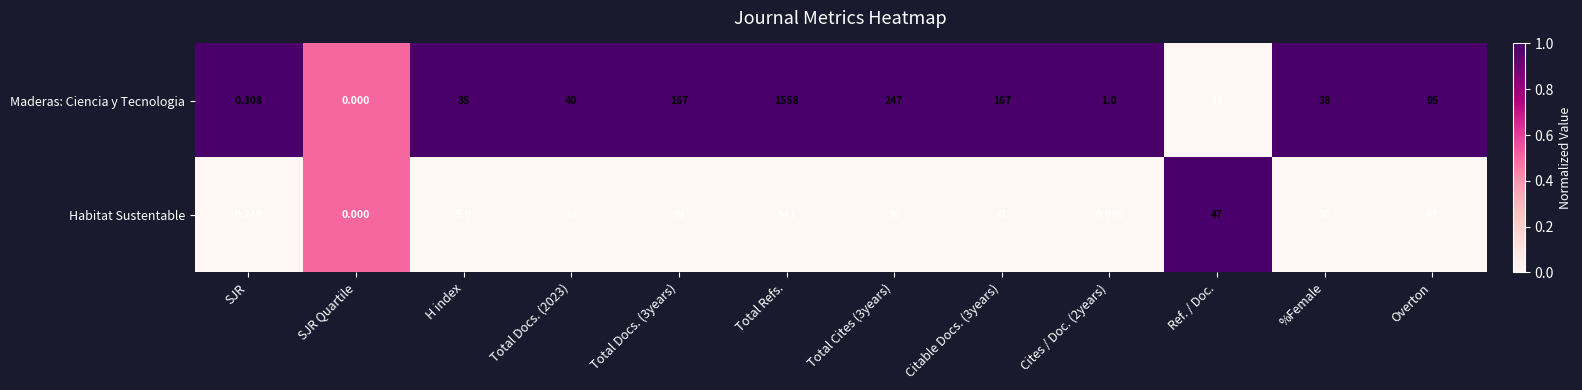

How many categories are shown in the chart?

12